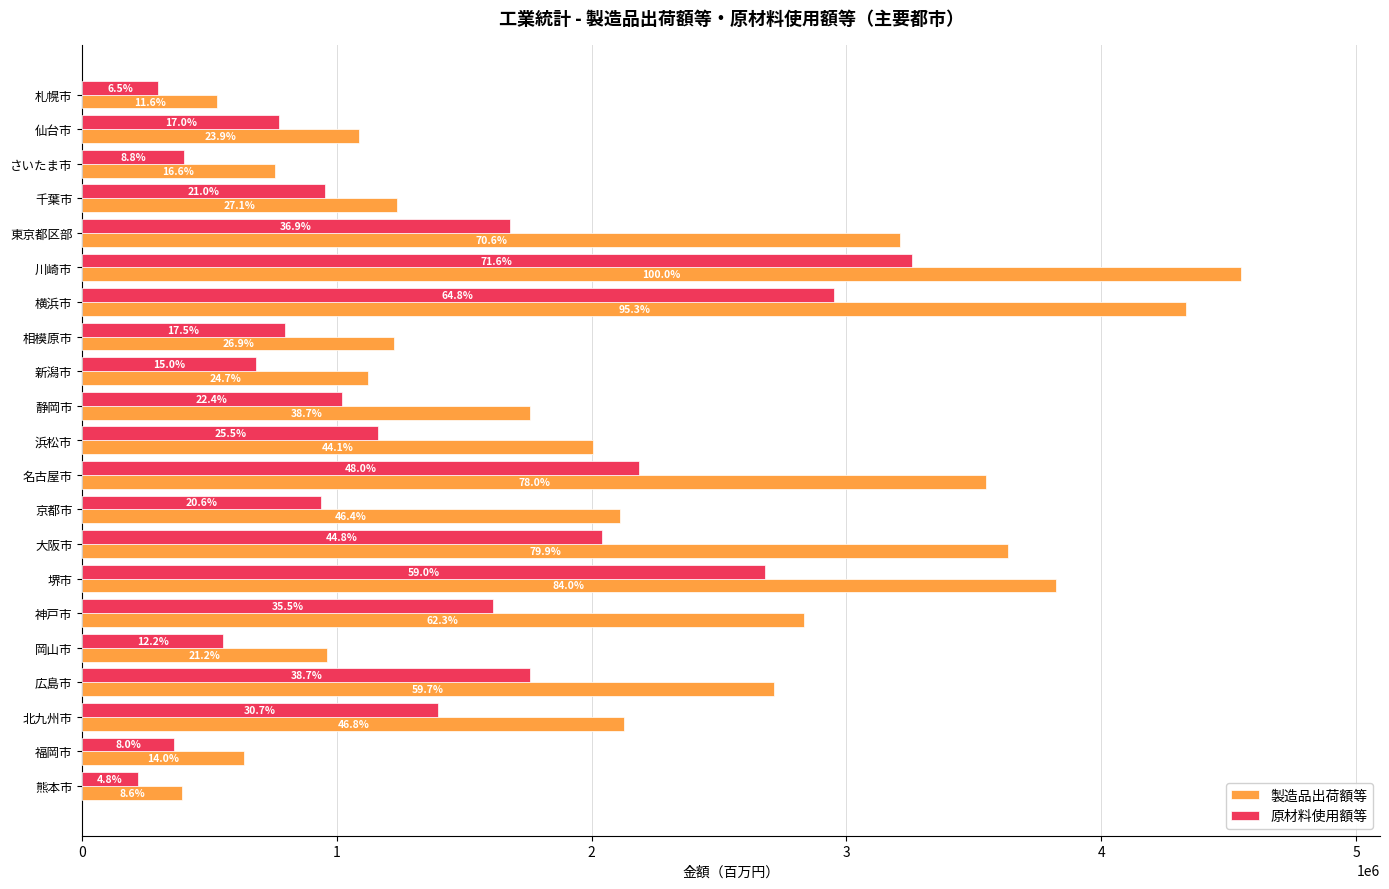

Which series has the largest total across all categories?

製造品出荷額等